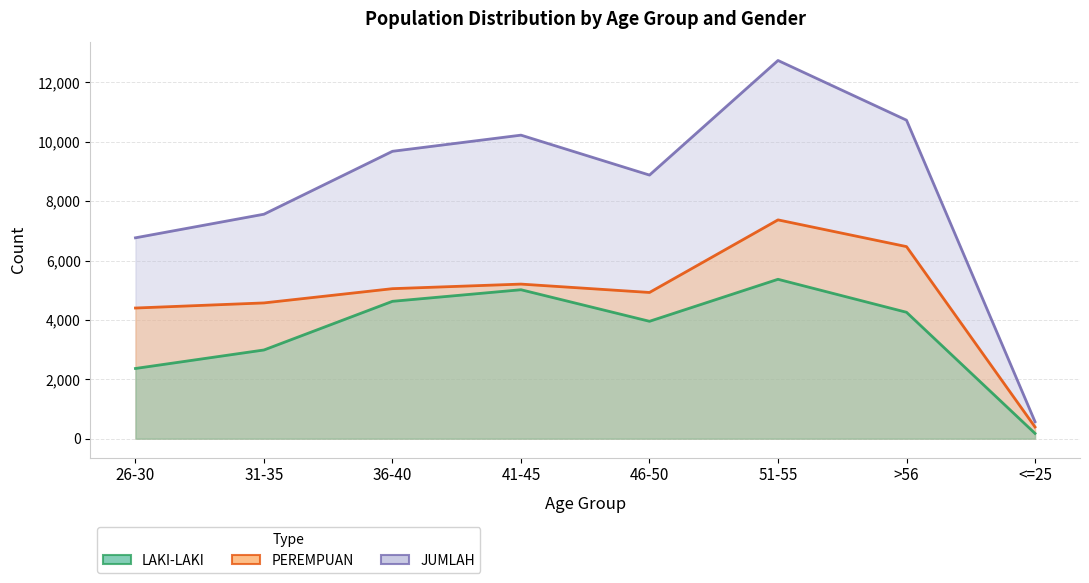

What is the difference between the maximum and minimum values in the JUMLAH series?

12167